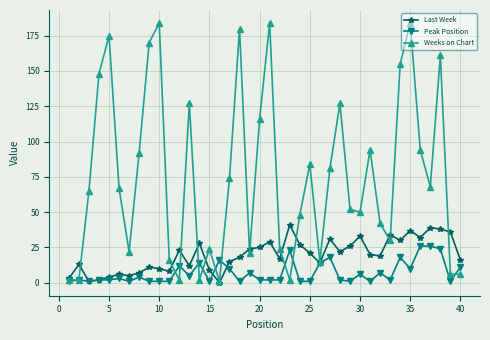

Rank the series by their maximum value, from highest to lowest.

Weeks on Chart, Last Week, Peak Position